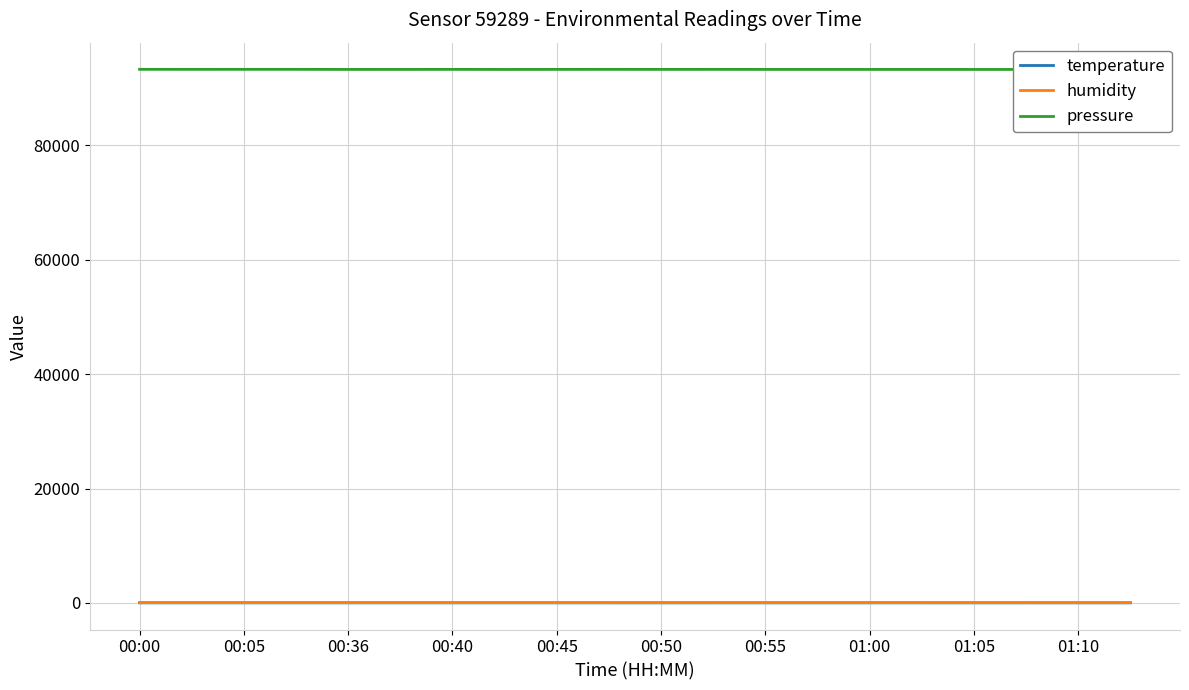

What are all the series names shown in the legend?

temperature, humidity, pressure